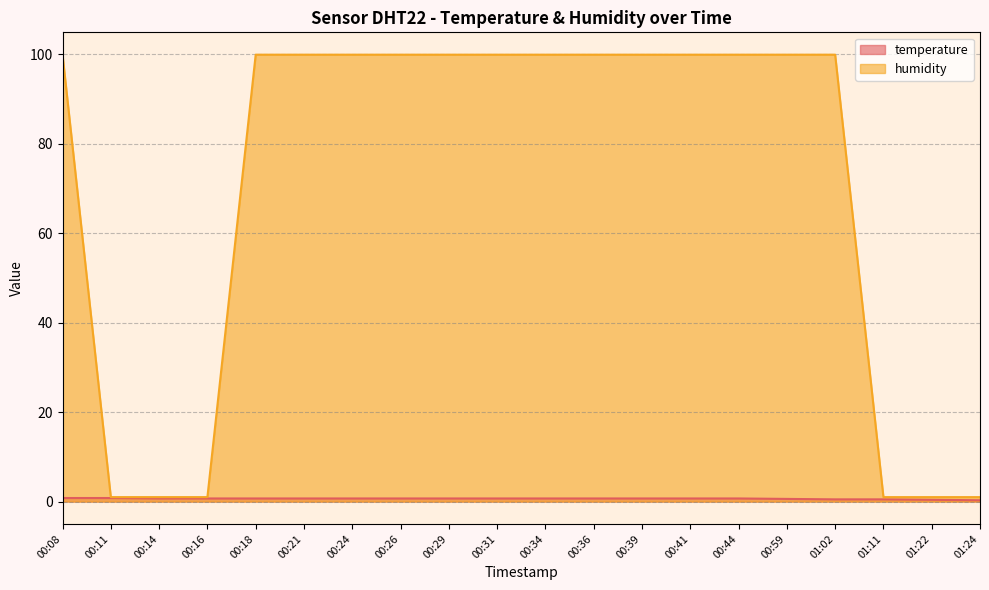

Rank the series by their average value, from highest to lowest.

humidity, temperature